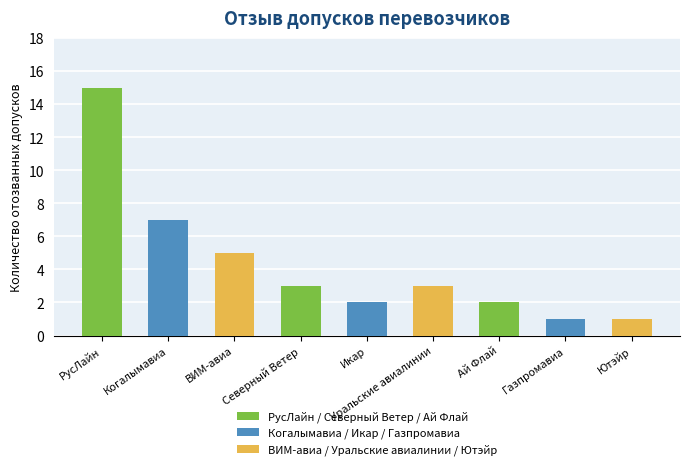

The chart shows a value of 3 at Уральские авиалинии. True or false?

True